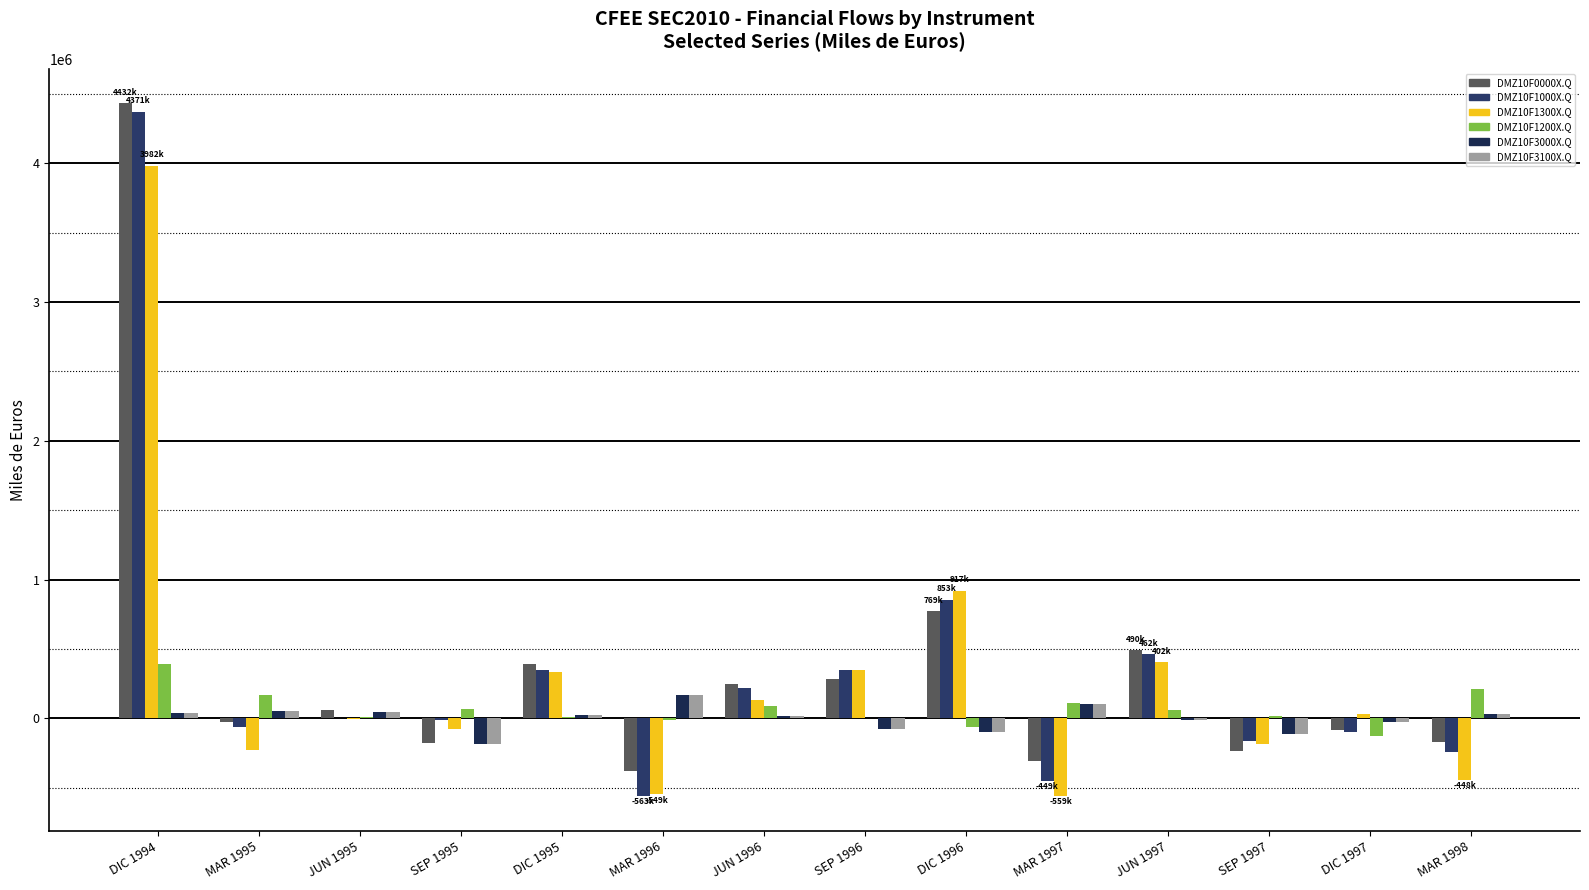

How many distinct data groups are displayed?

6